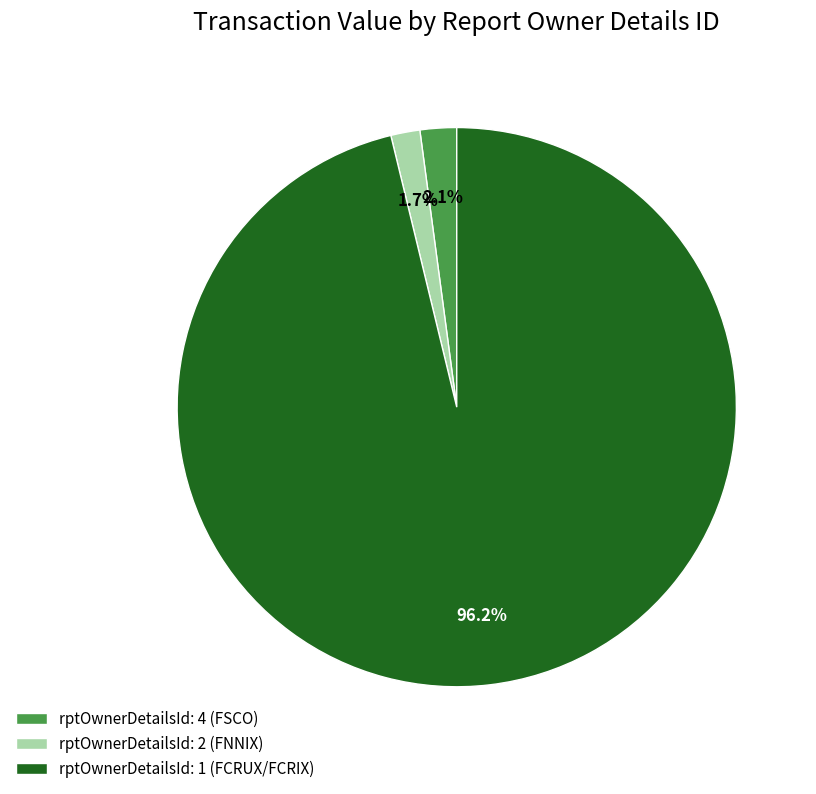

Which has a higher value, rptOwnerDetailsId: 1 (FCRUX/FCRIX) or rptOwnerDetailsId: 2 (FNNIX)?

rptOwnerDetailsId: 1 (FCRUX/FCRIX)